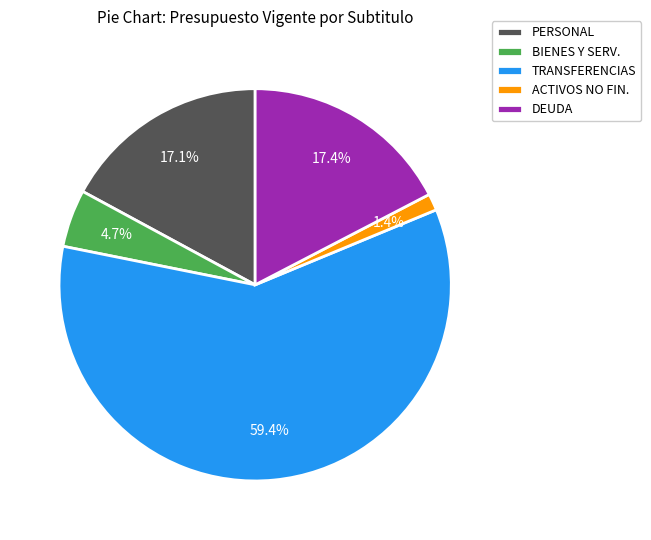

Which has a higher value, BIENES Y SERV. or TRANSFERENCIAS?

TRANSFERENCIAS